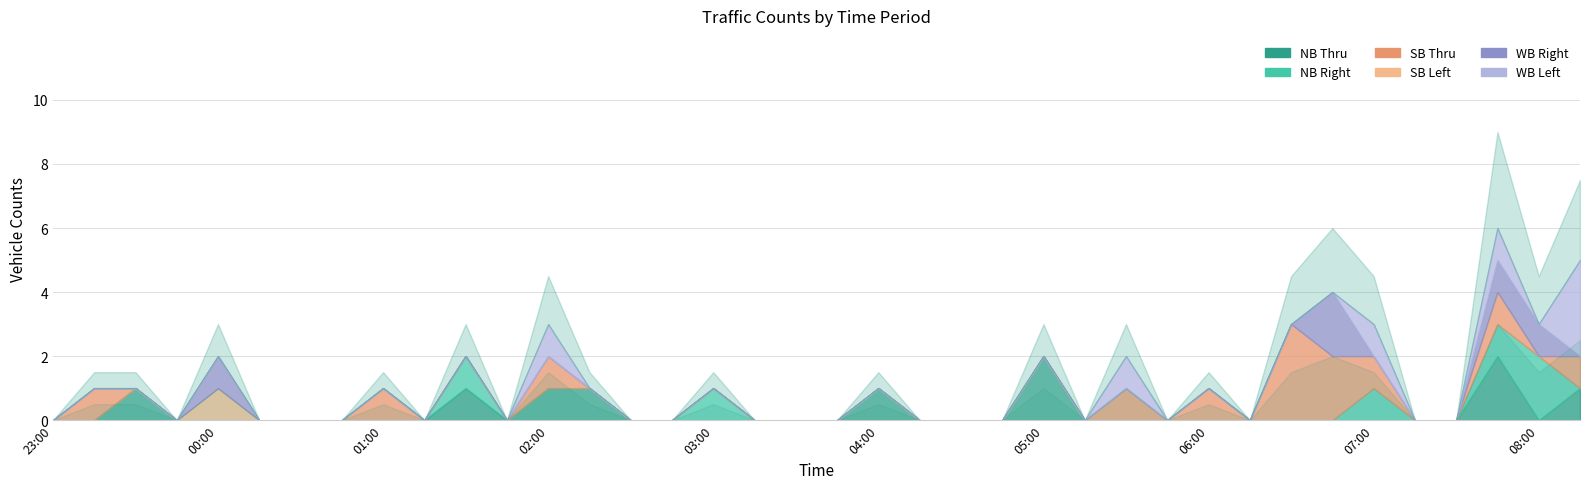

What is the label of the 14th point from the left?

02:15